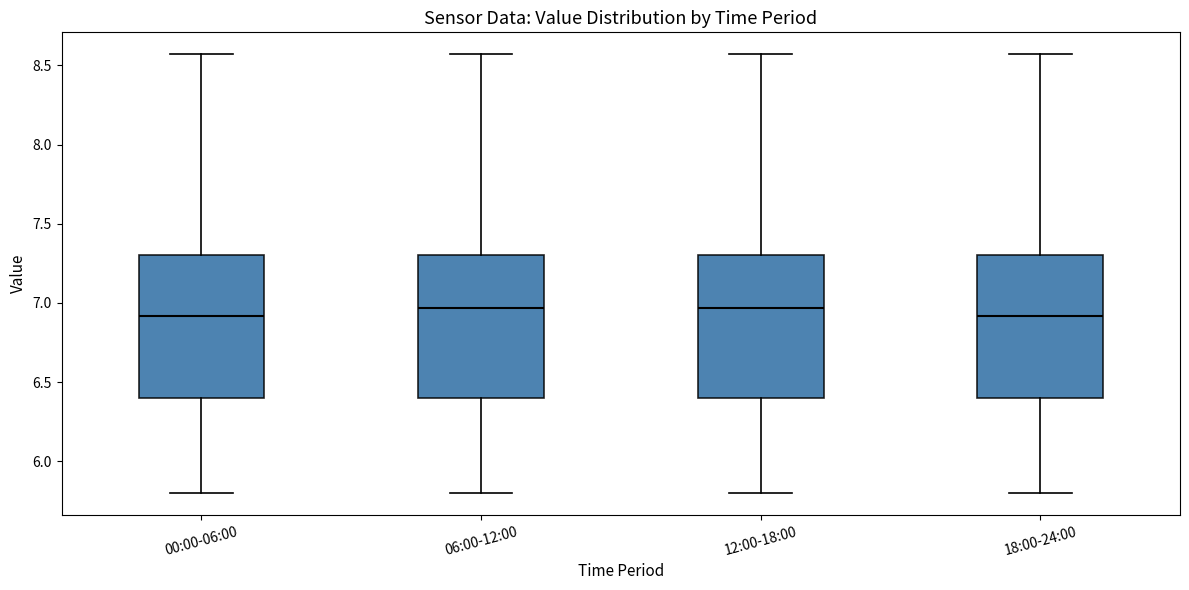

Where does the lower whisker of the box for 06:00-12:00 end on the y-axis? The values are not printed on the chart, so give them approximately, as read against the axis.

5.80